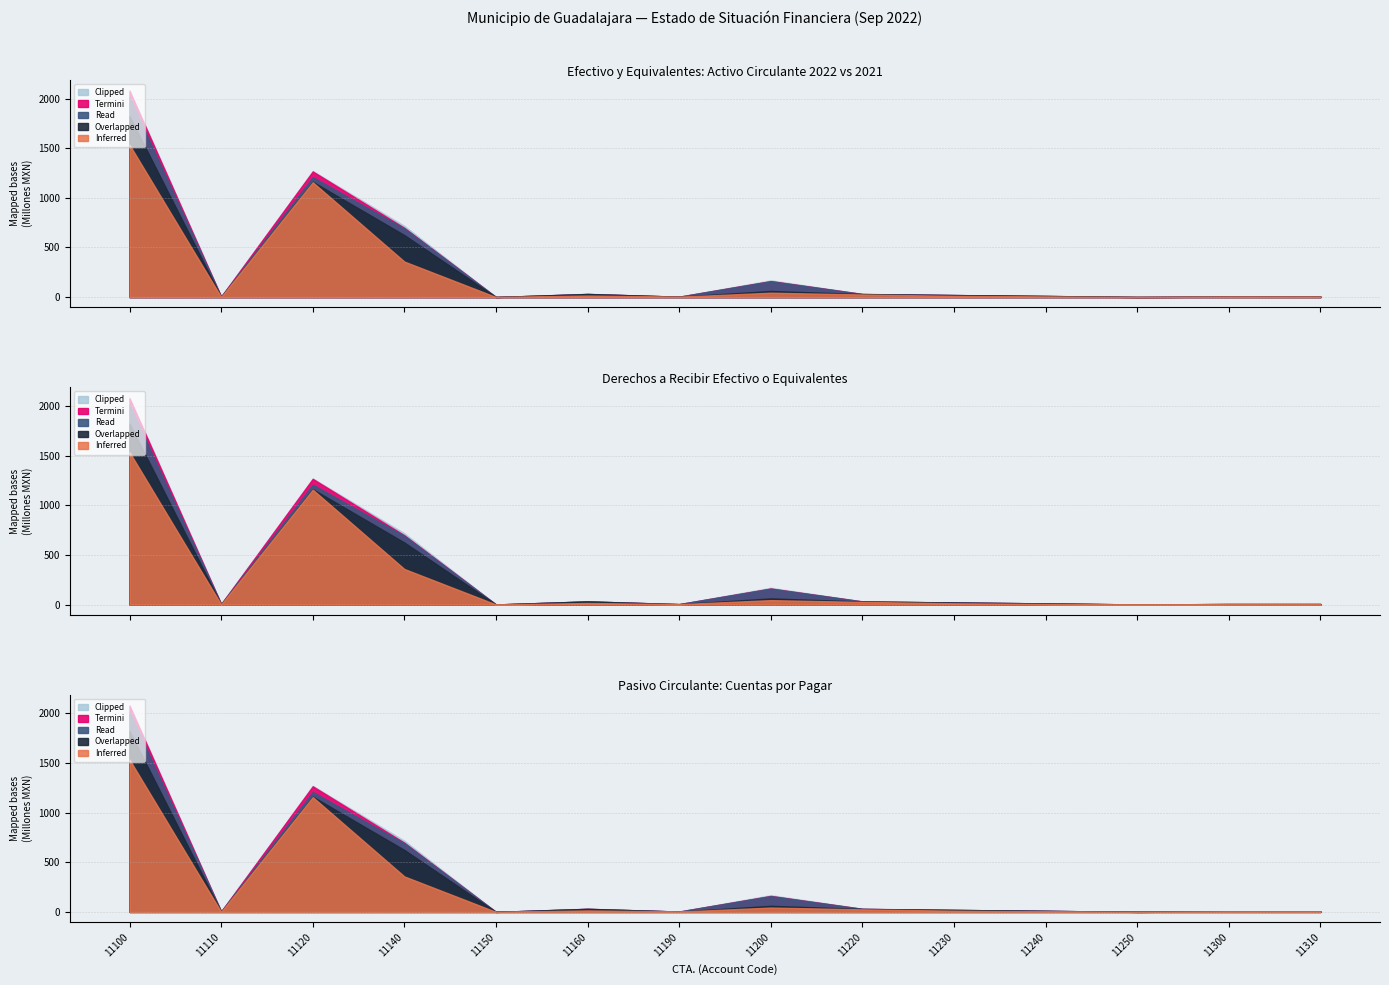

Which series ends up on top after the final intersection of Inferred and Read?

Inferred